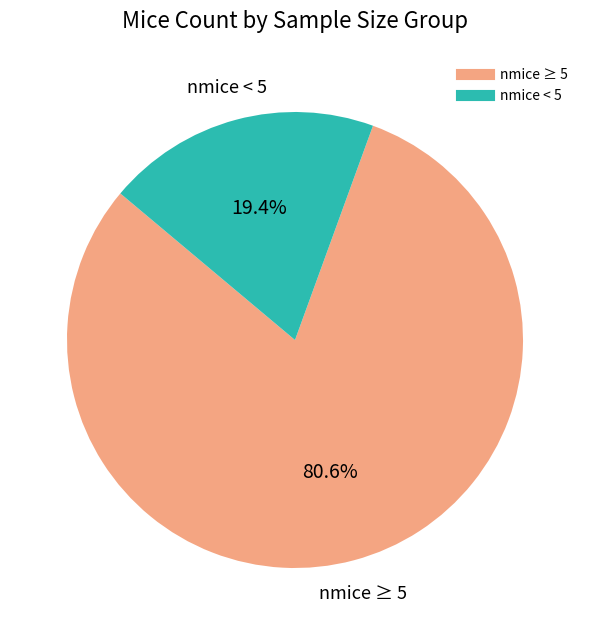

Is there any slice that represents more than half of the pie?

Yes